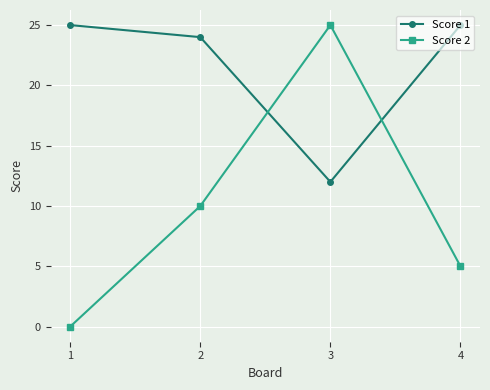

In Score 1, how many points are lower than both neighbors (excluding endpoints)?

1